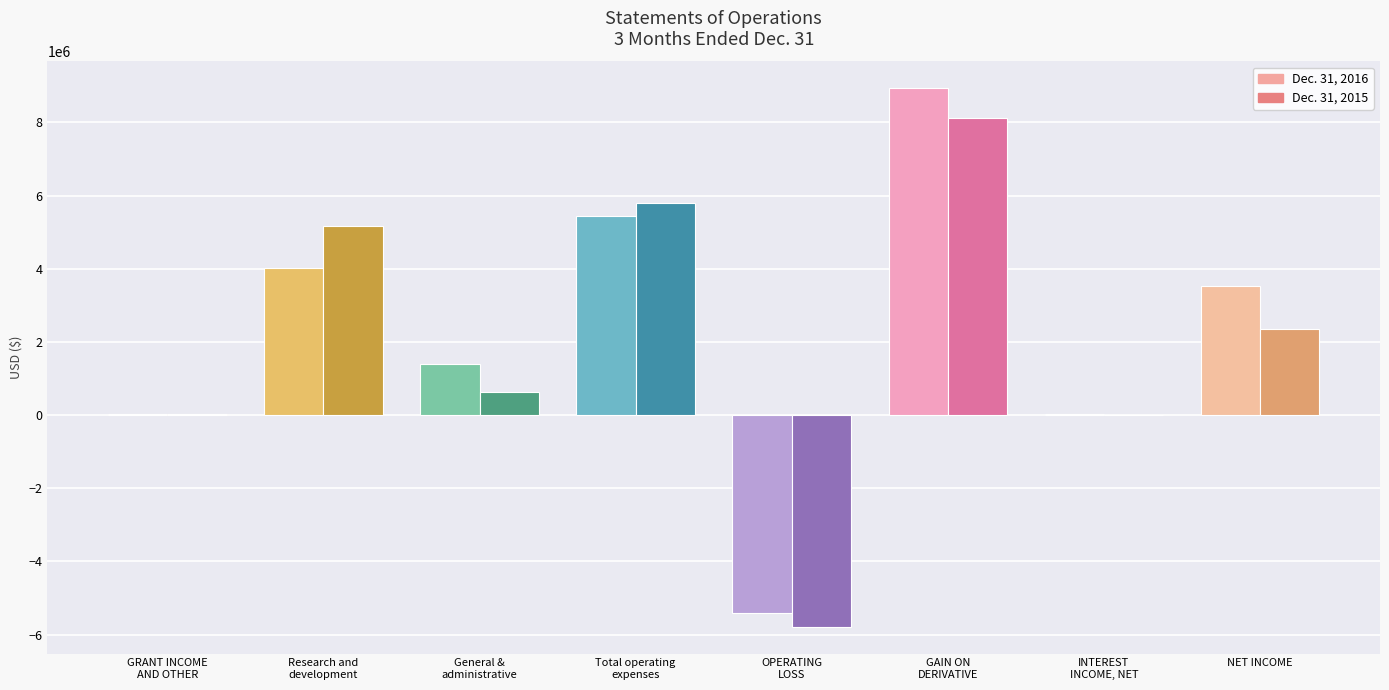

Which series has the widest spread of values?

Dec. 31, 2016